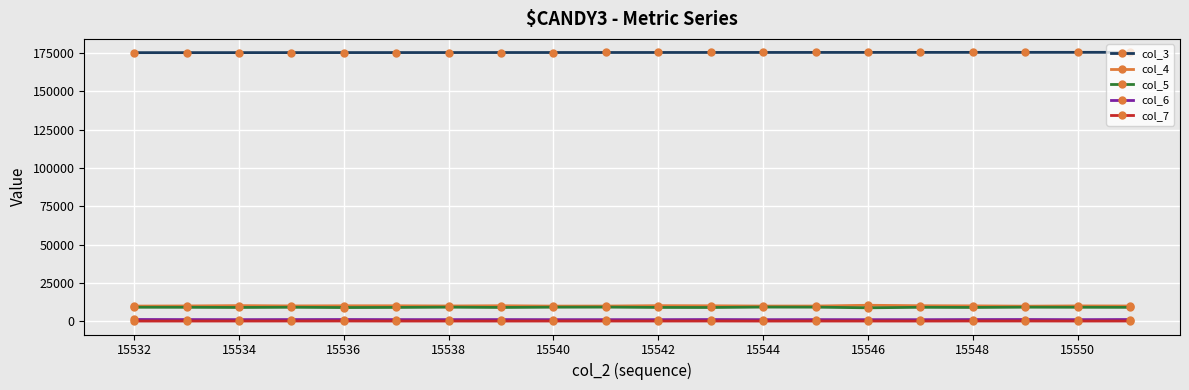

At how many categories does at least one series exceed 132869?

20